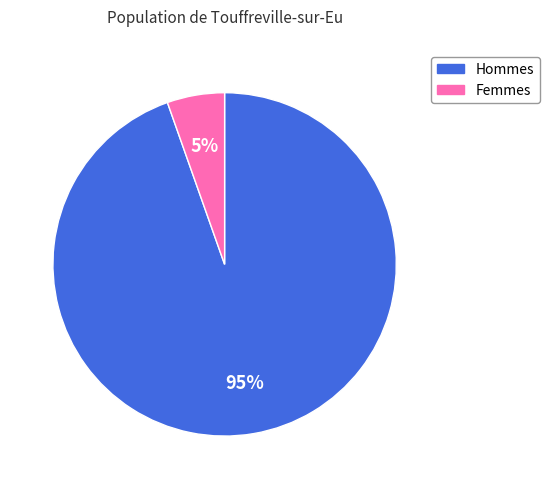

To the nearest percent, what is the average slice percentage?

50%